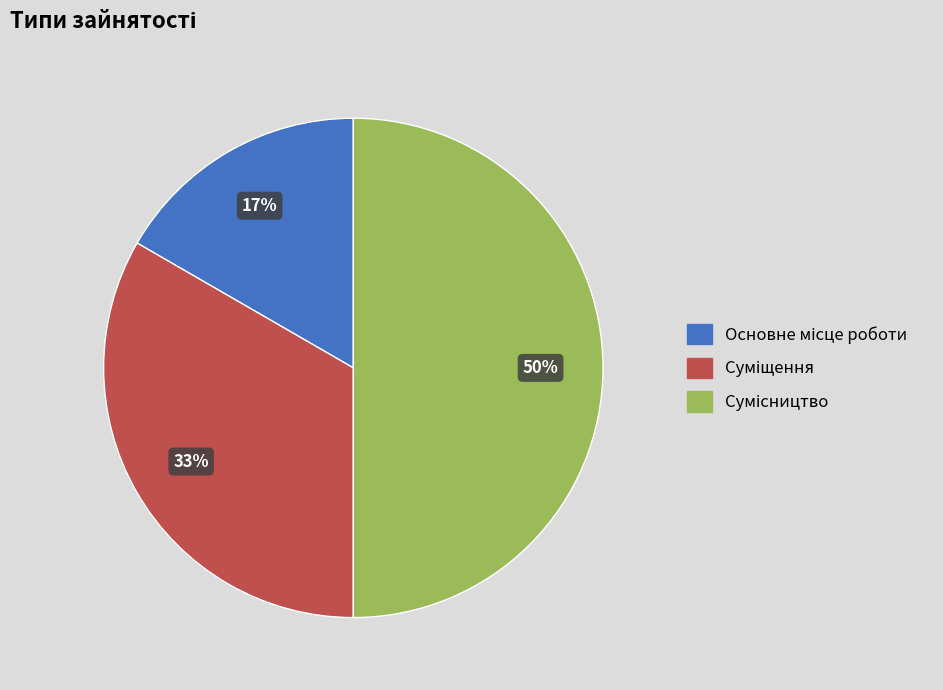

To the nearest percent, what is the average slice percentage?

33%